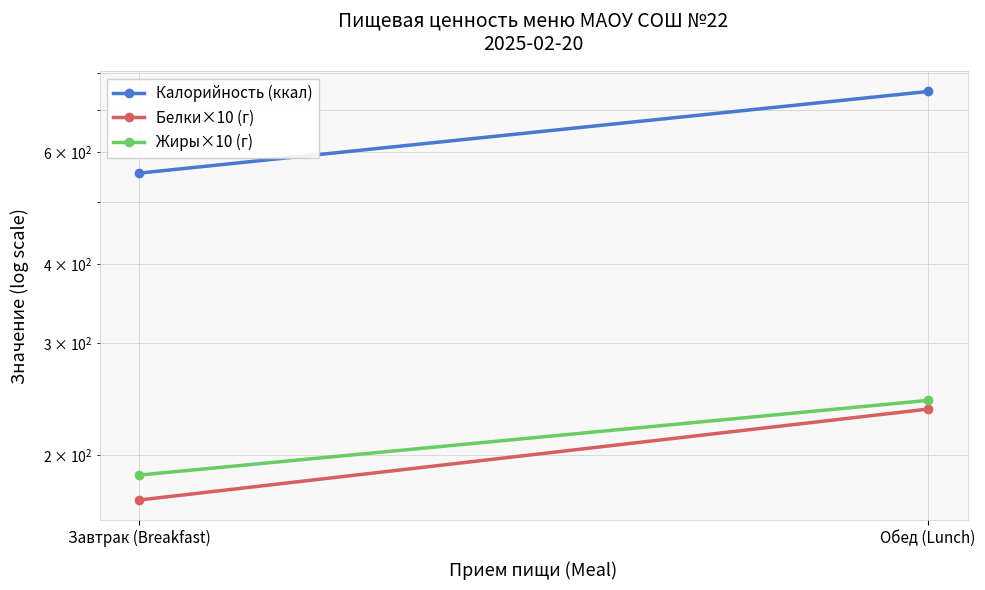

Which category has the lowest value in the Жиры×10 (г) series?

Завтрак (Breakfast)